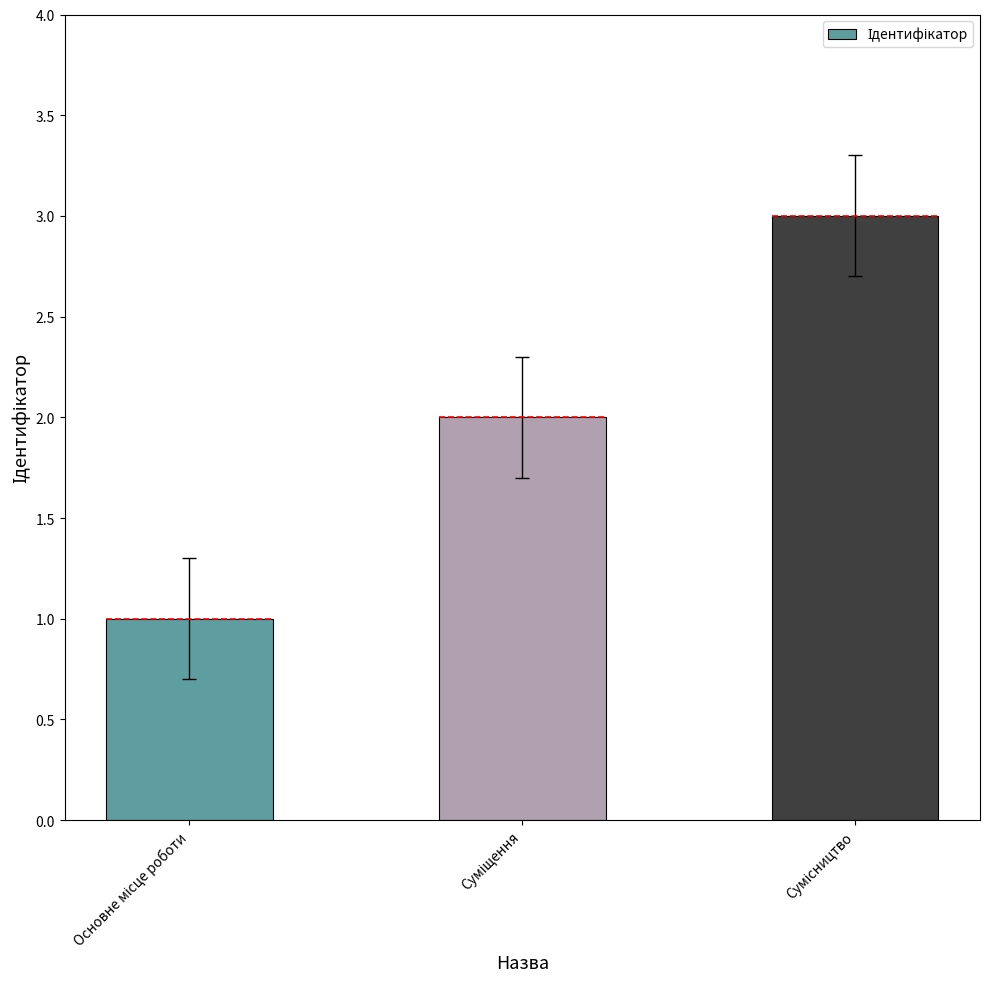

True or false: the data shows 1 at Основне місце роботи.

True